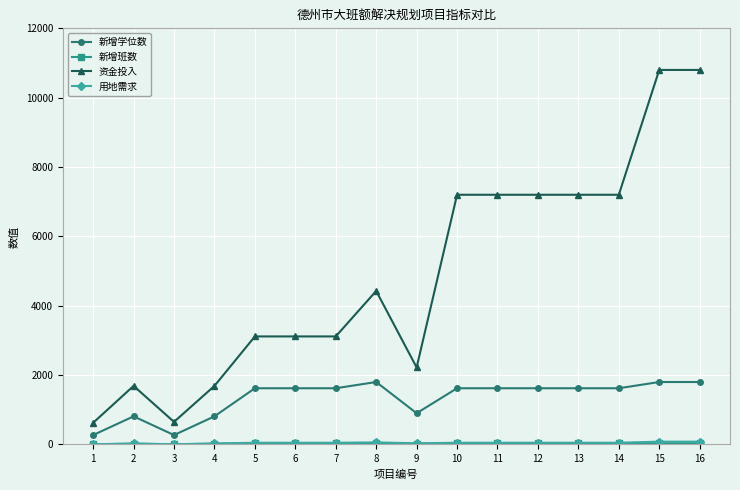

Which series has the widest spread of values?

资金投入